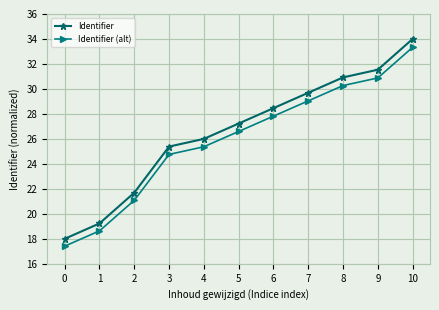

List the series in order of their peak value, lowest first.

Identifier (alt), Identifier